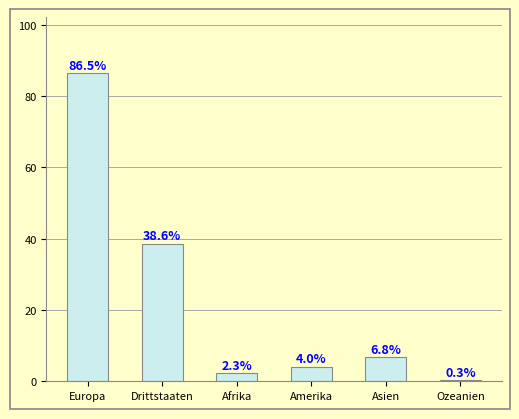

Read the value at Europa.

86.5